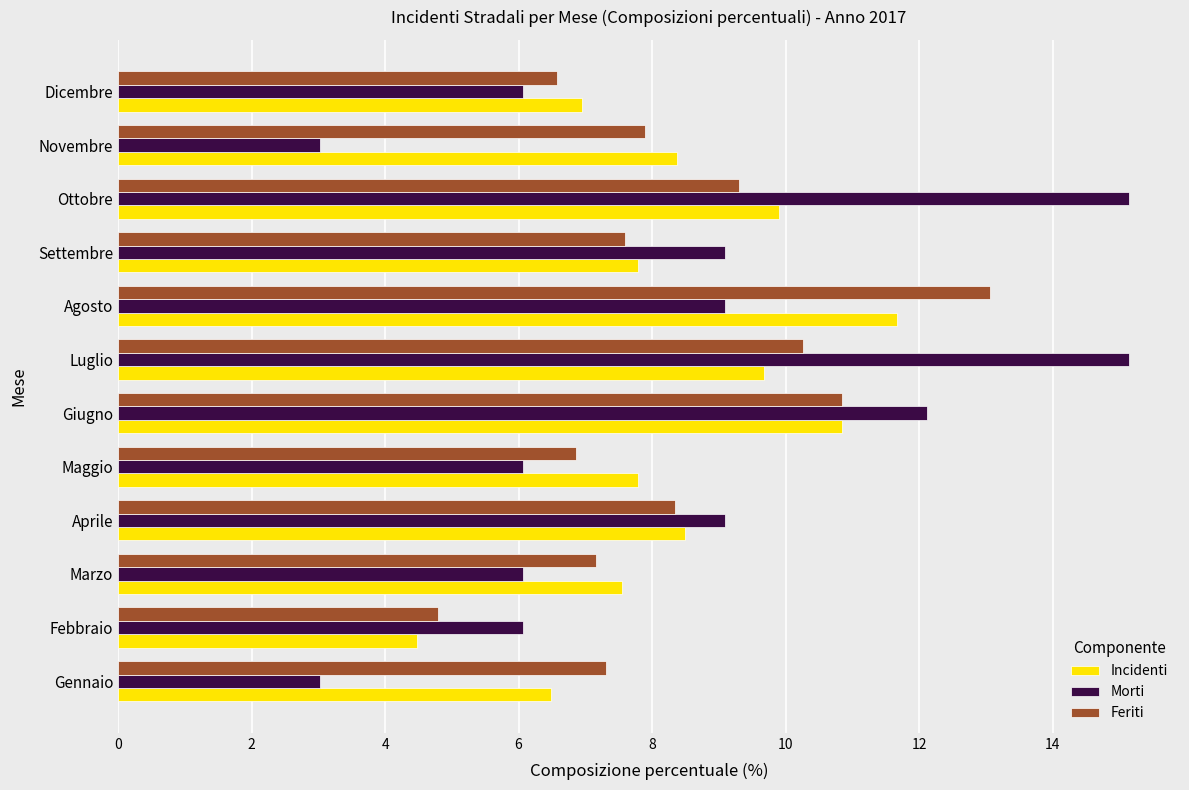

What is the total value across all series at Dicembre?

19.6